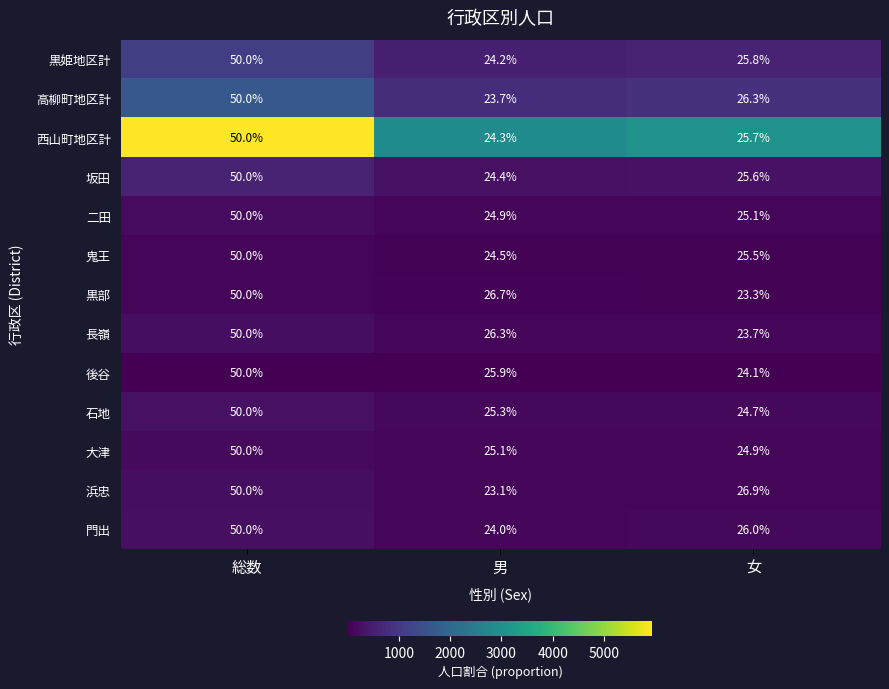

Is the value of 黒姫地区計 at 女 greater than the value of 浜忠 at 総数?

No